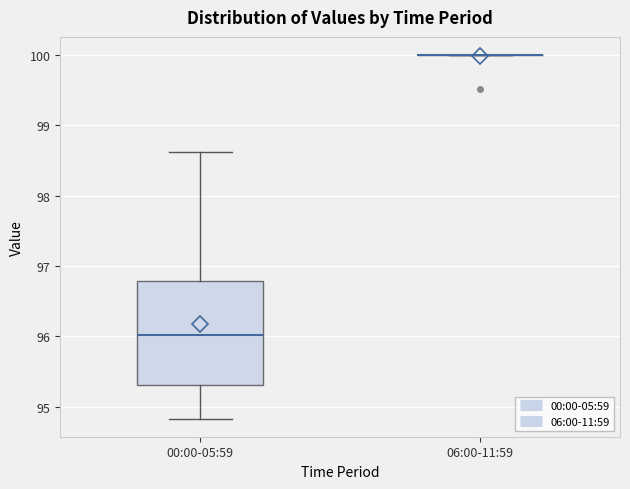

Where does the lower whisker of the box for 00:00-05:59 end on the y-axis? The values are not printed on the chart, so give them approximately, as read against the axis.

94.8